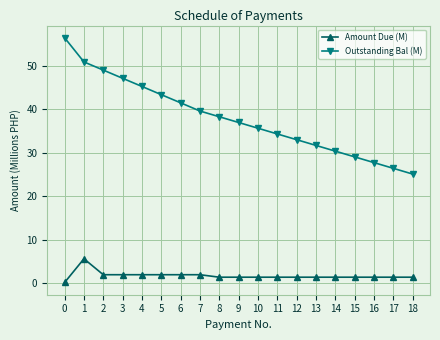

Is it true that Outstanding Bal (M) equals 34.3 at 11?

True